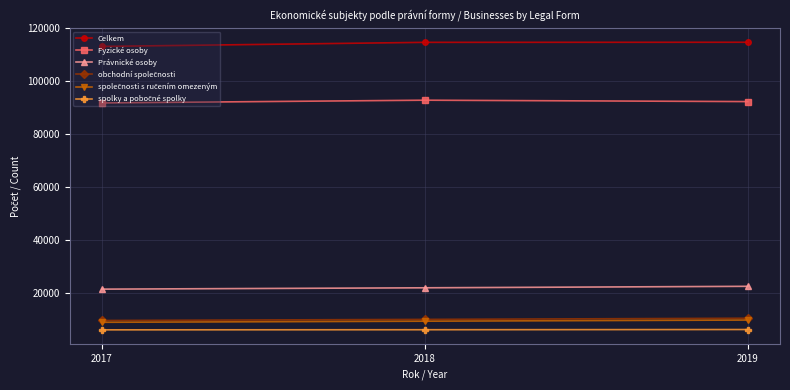

Does the chart have visible grid lines?

Yes